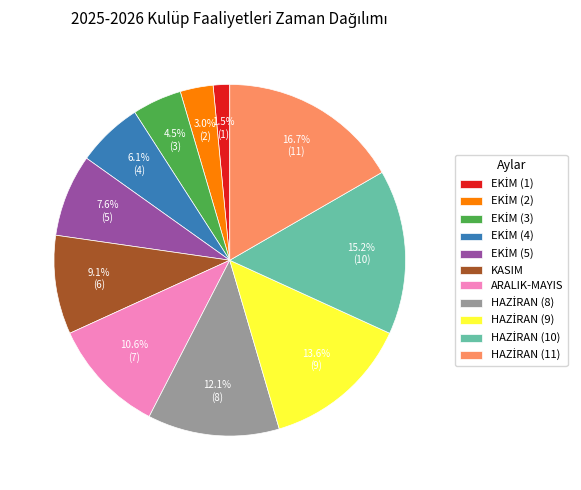

Is there a majority slice in this chart?

No